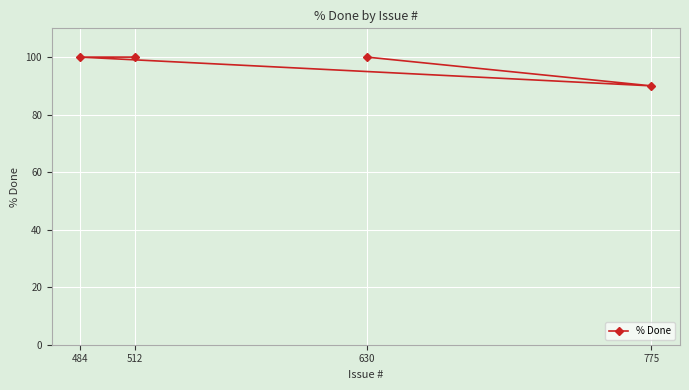

Does the chart display data point markers on the line(s)?

Yes